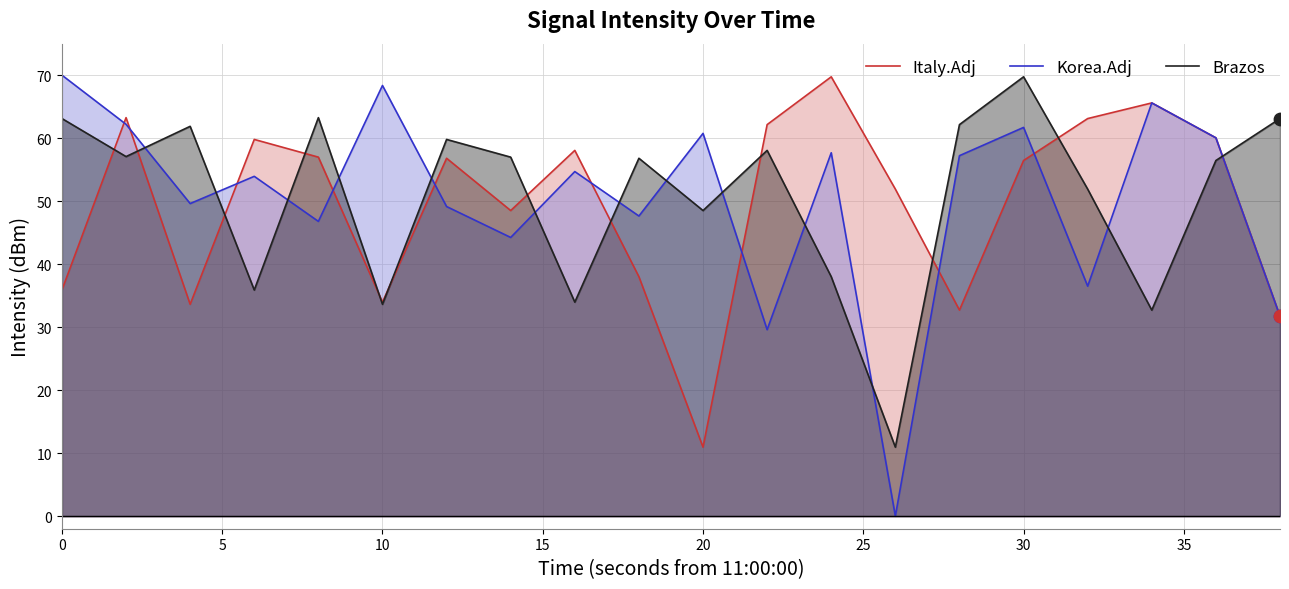

Which series has the widest spread of Y values?

Korea.Adj